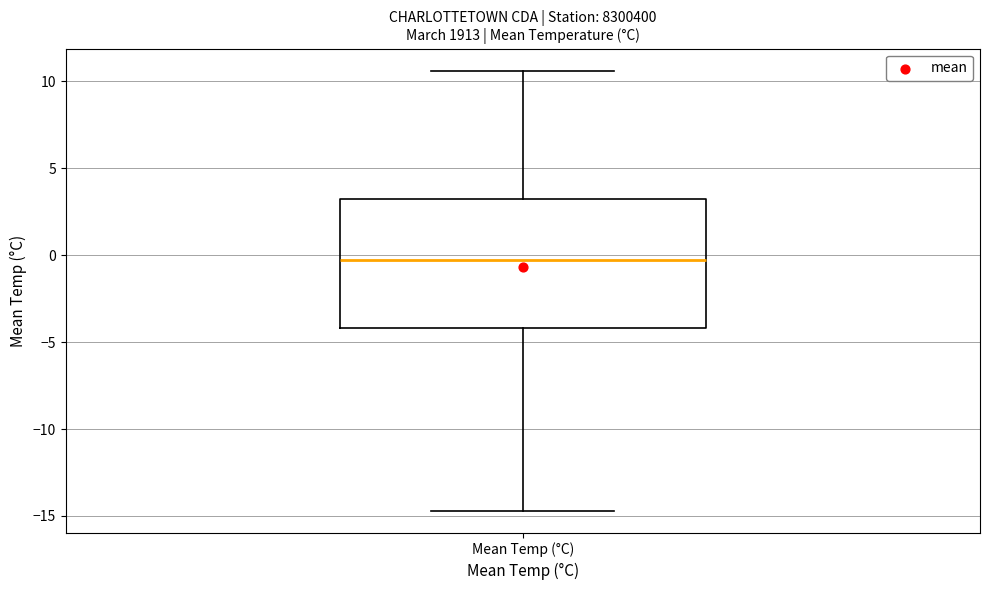

Transcribe this box plot: give where the median line is, the range the box spans, and where the two whiskers end, as read against the y-axis. The values are not printed on the chart, so give them approximately, as read against the axis.

median -0.5, box -4.0 to 3.0, whiskers -14.5 to 10.5